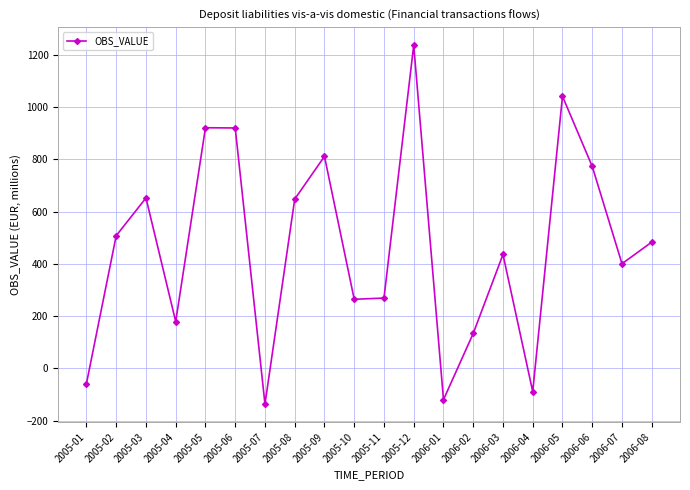

The value at 2006-05 is 1041.0. True or false?

True